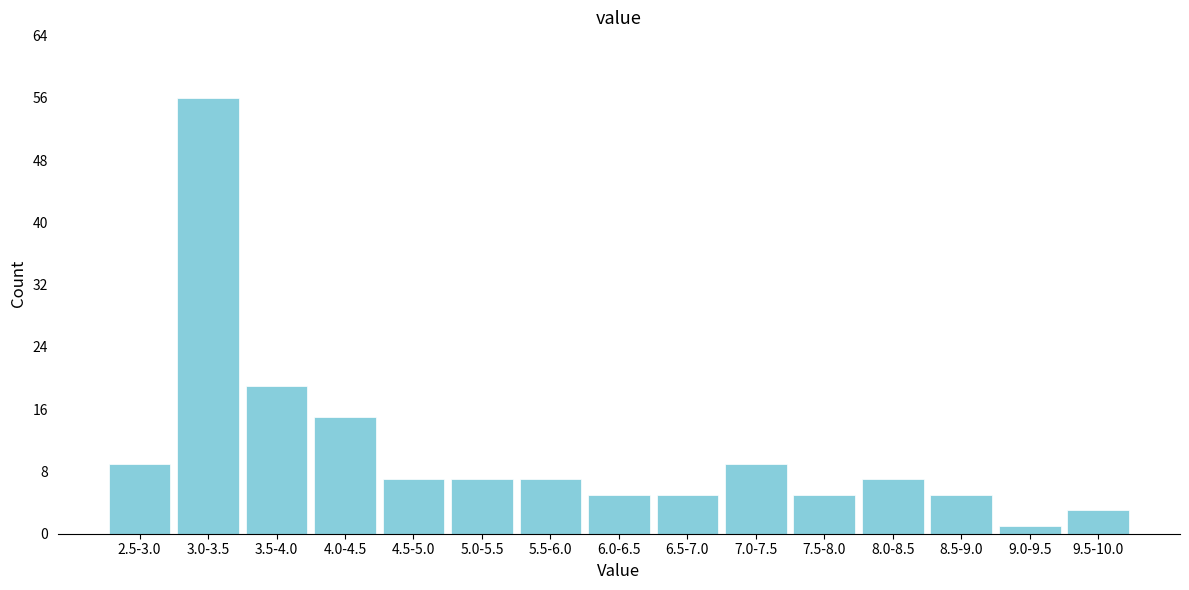

Reading left to right, transcribe all the data shown in this chart.

9	56	19	15	7	7	7	5	5	9	5	7	5	1	3